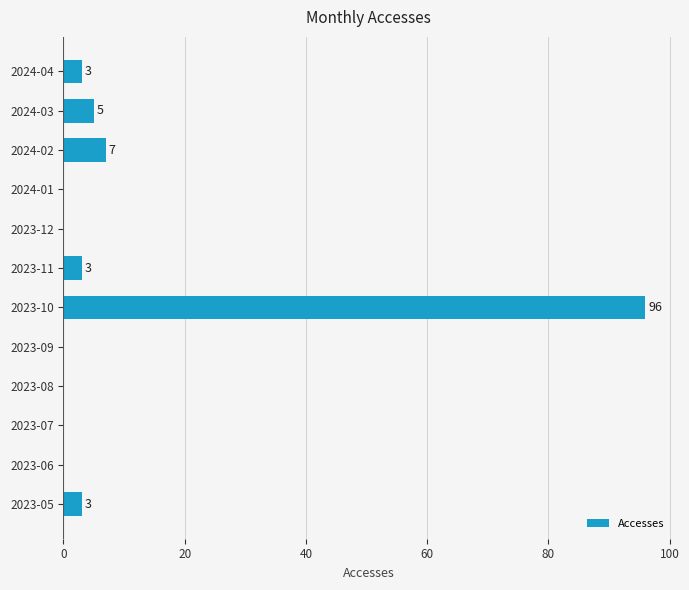

Which category has the highest value across all series?

2023-10